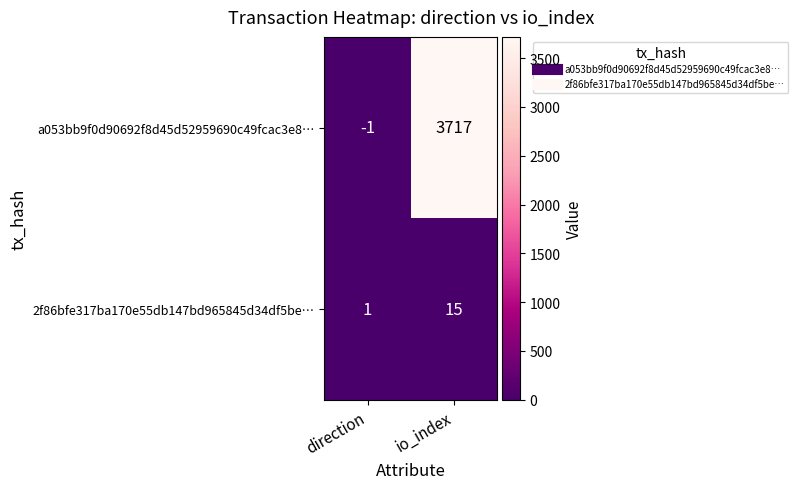

The 2f86bfe317ba170e55db147bd965845d34df5be… series shows 0 at direction. True or false?

False